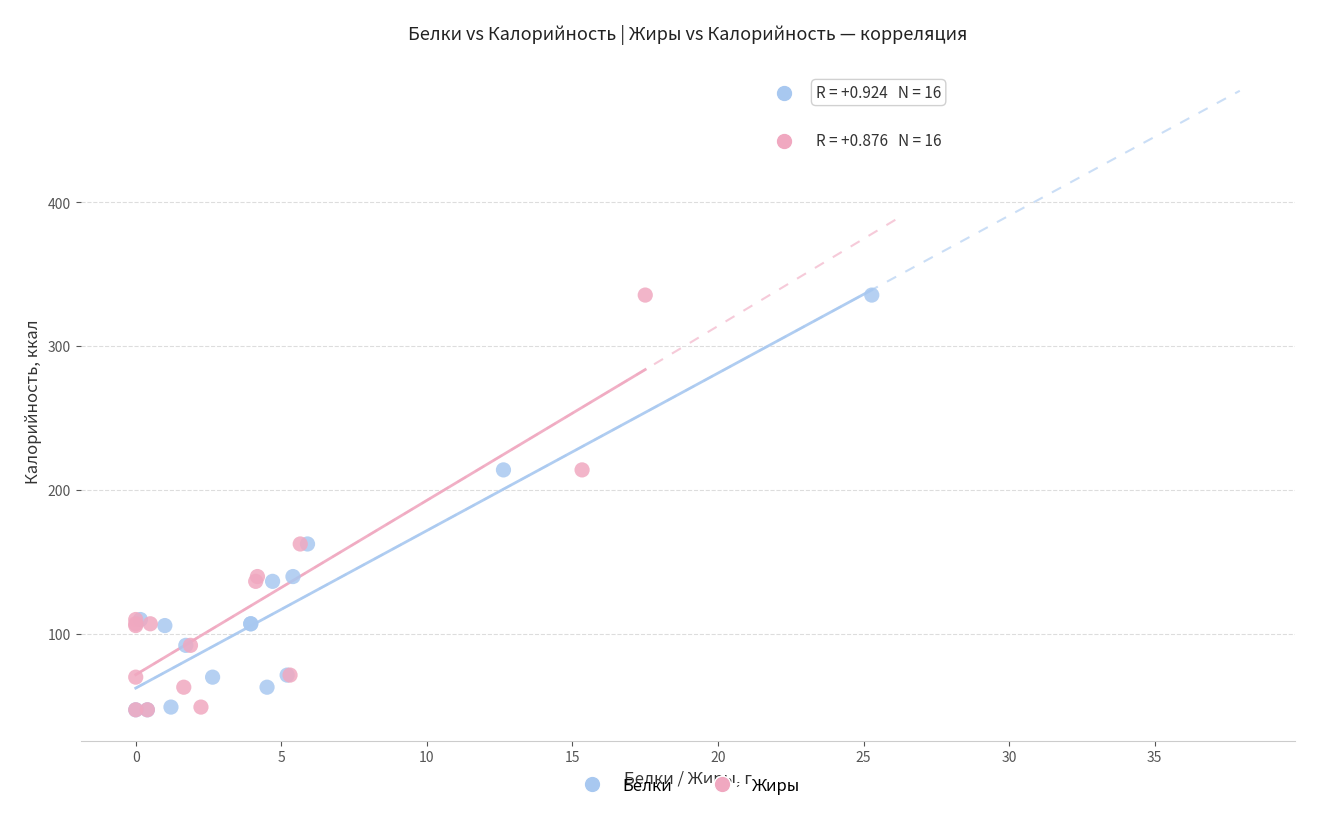

What are all the series names shown in the legend?

Белки, Жиры